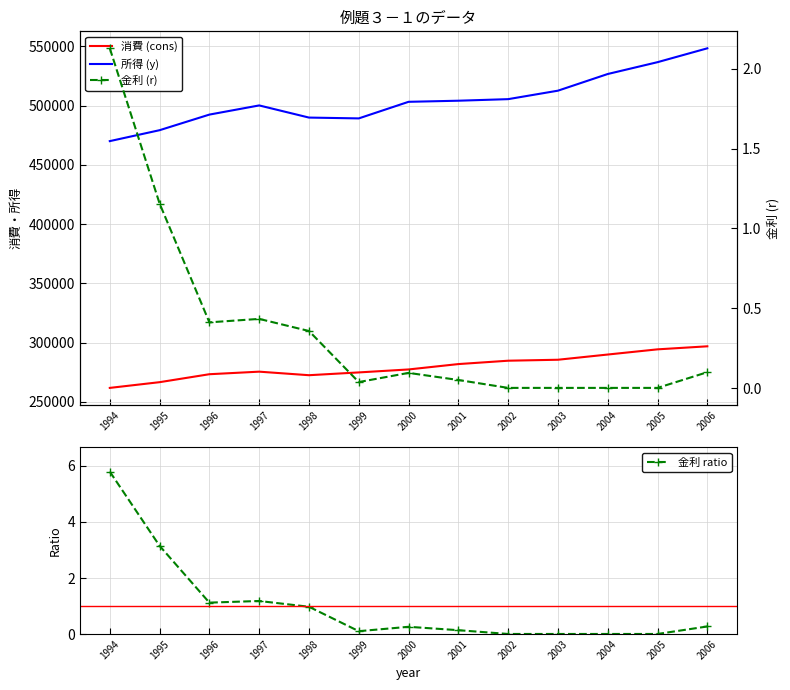

How many interior local valleys does the 所得 (y) series have?

1